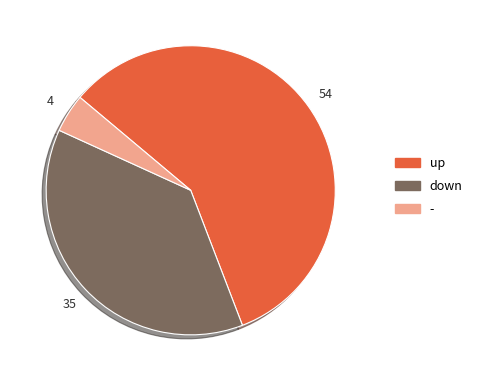

True or false: - accounts for 4% of the total.

True